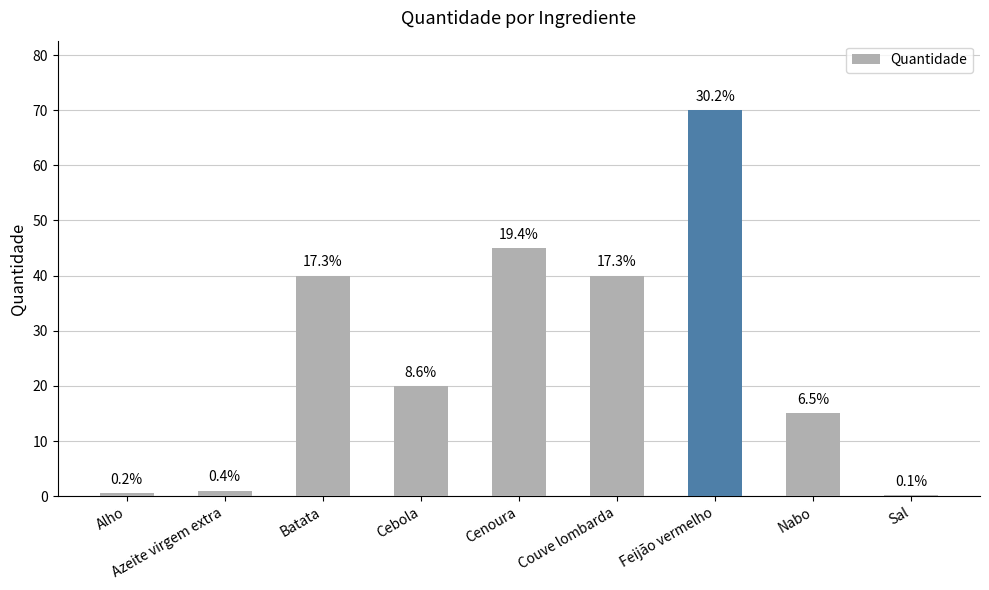

What is the approximate value at Nabo?

15.0